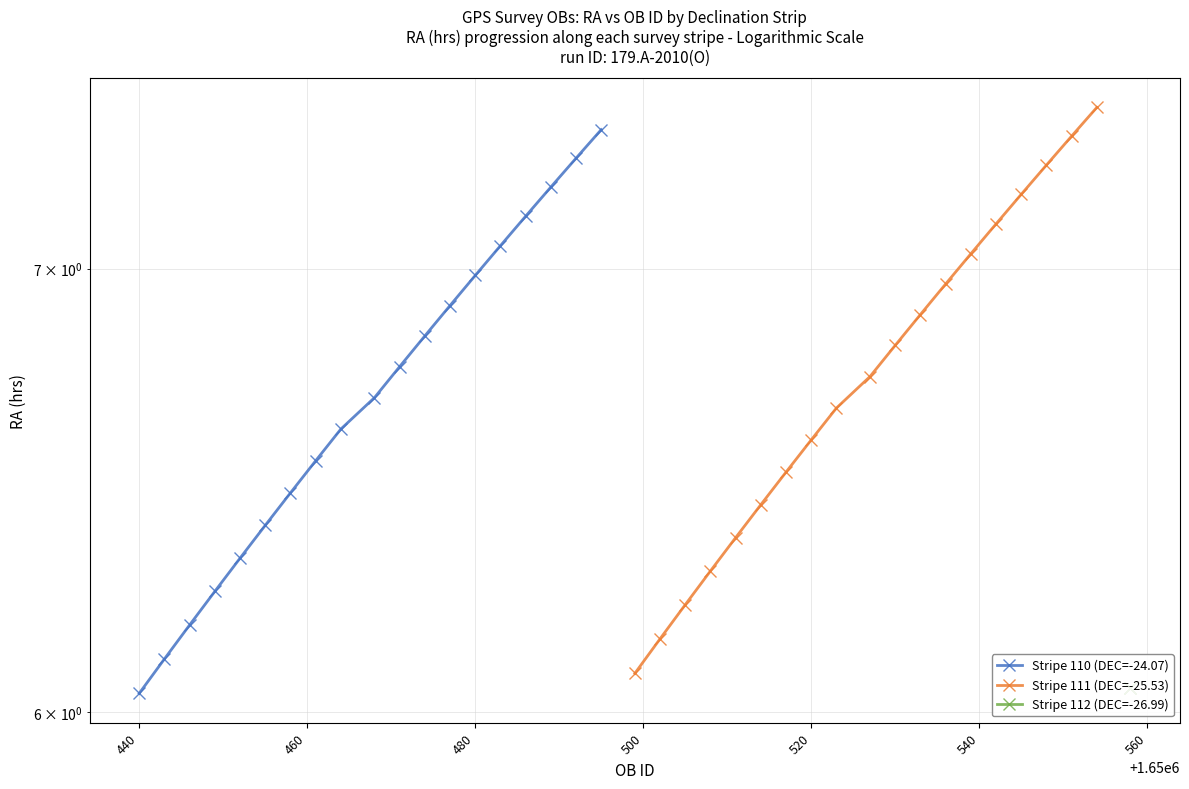

What is the sum of all Stripe 110 (DEC=-24.07) values?

127.2